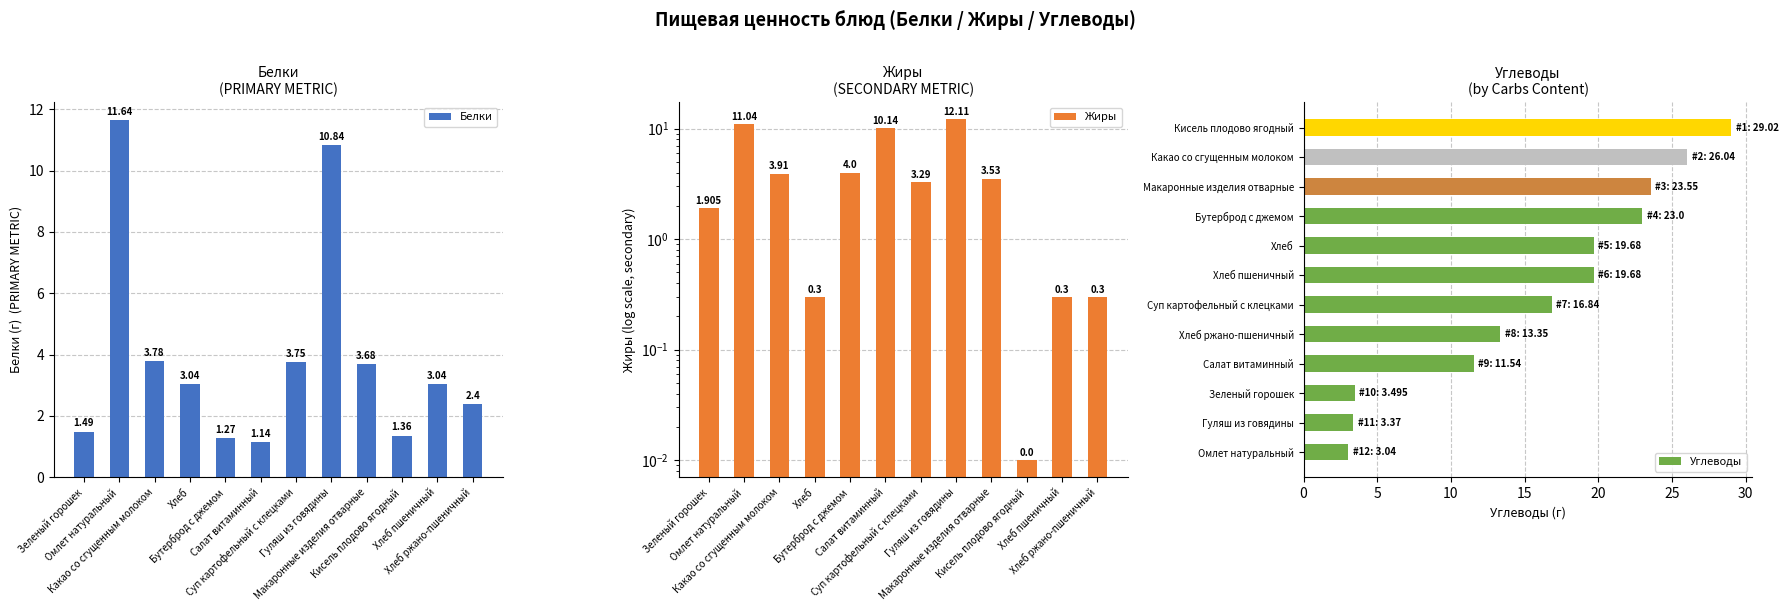

How many distinct data groups are displayed?

3